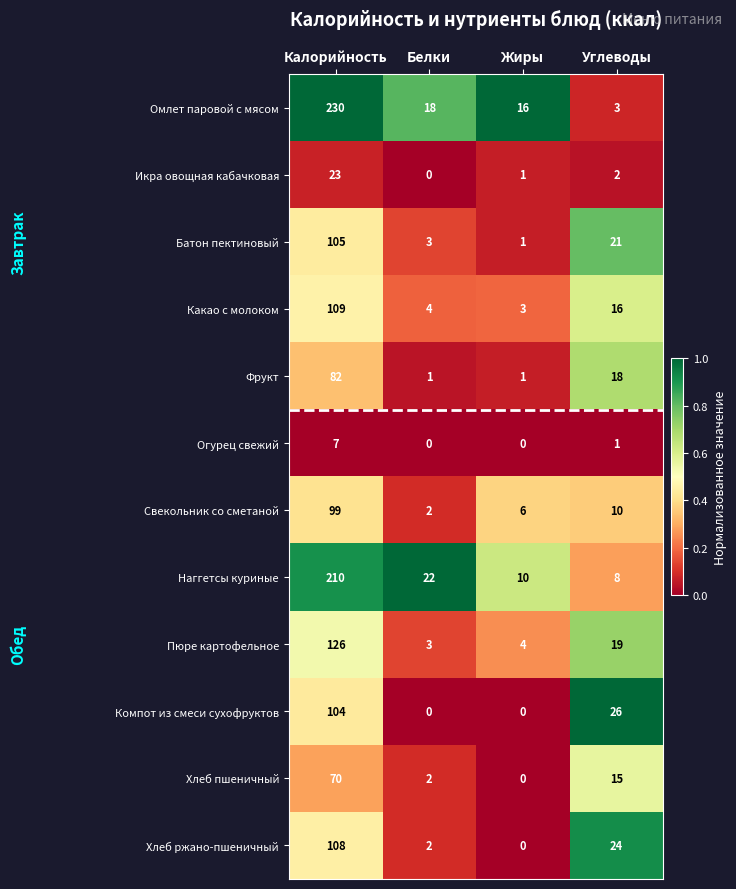

Is it true that Икра овощная кабачковая equals 0 at Белки?

True